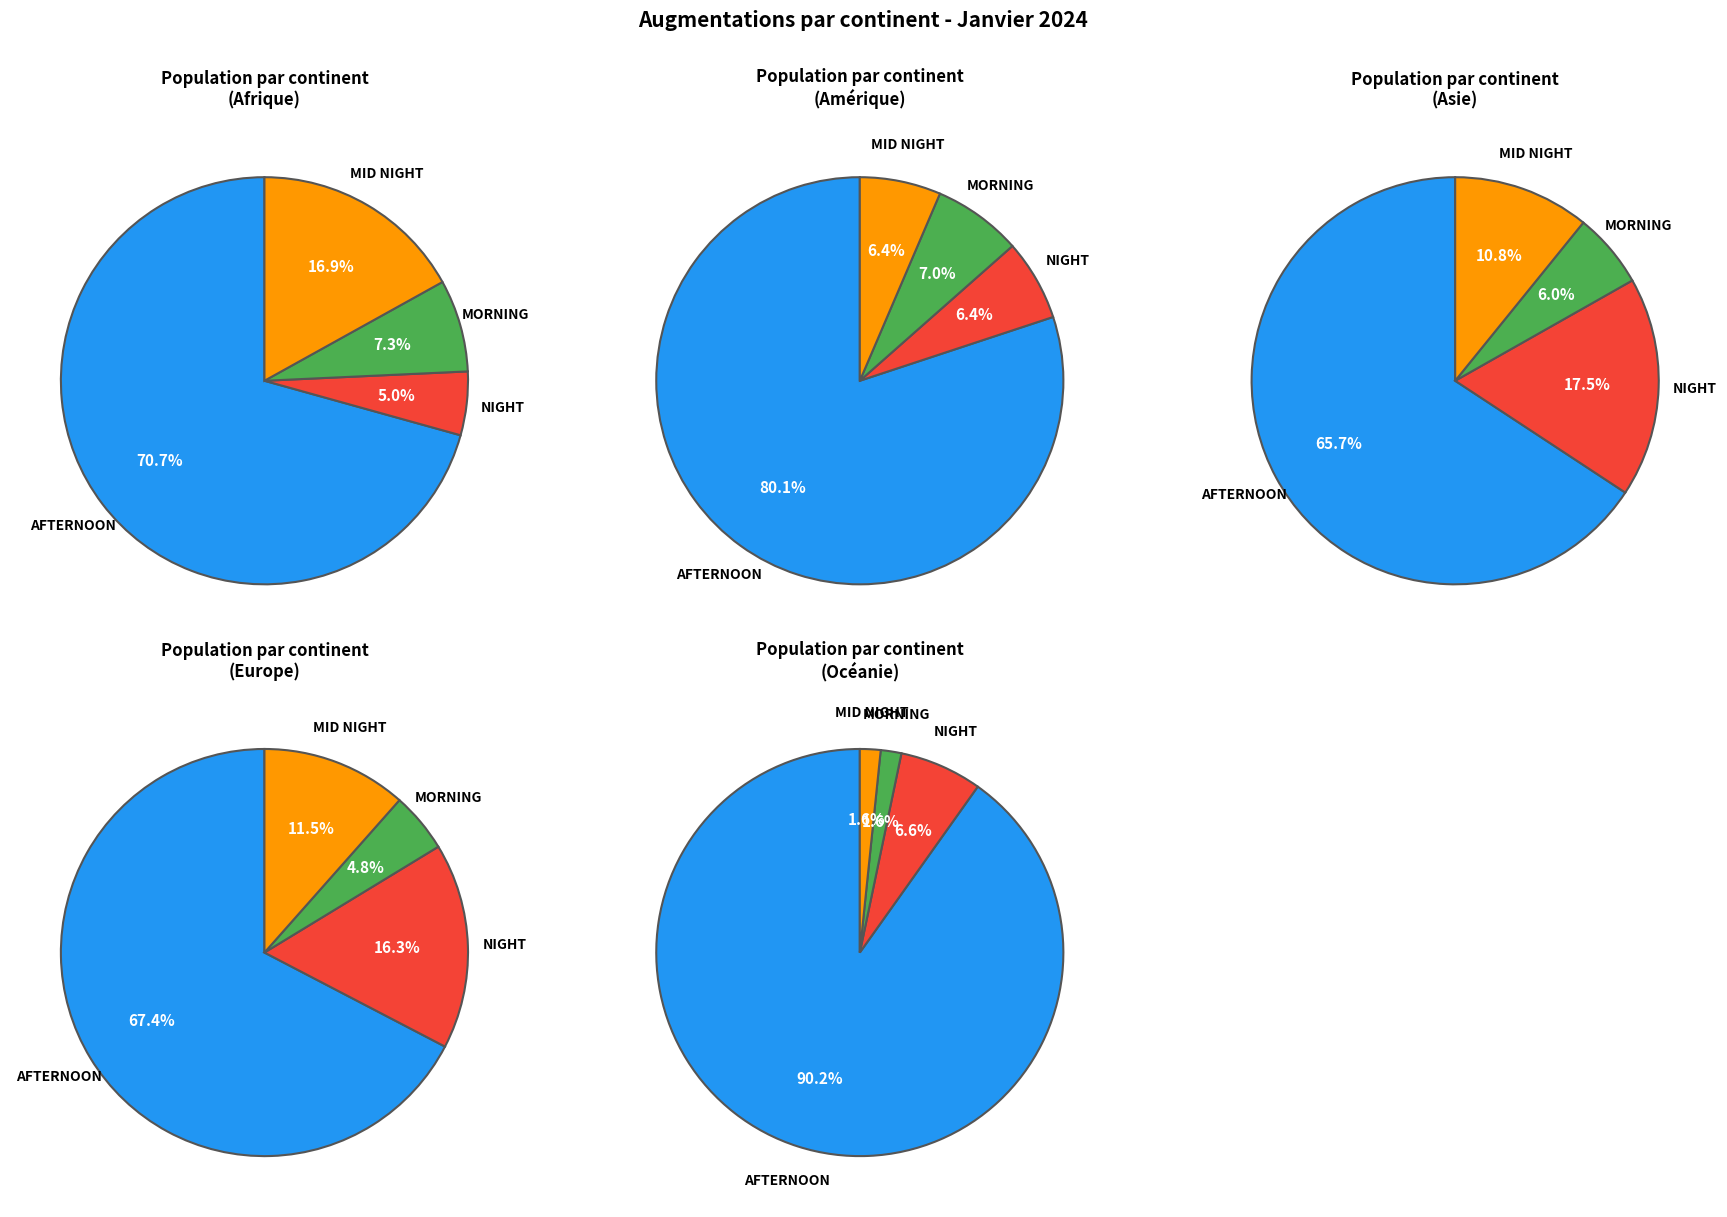

To the nearest percent, what portion does Asie represent?

7%